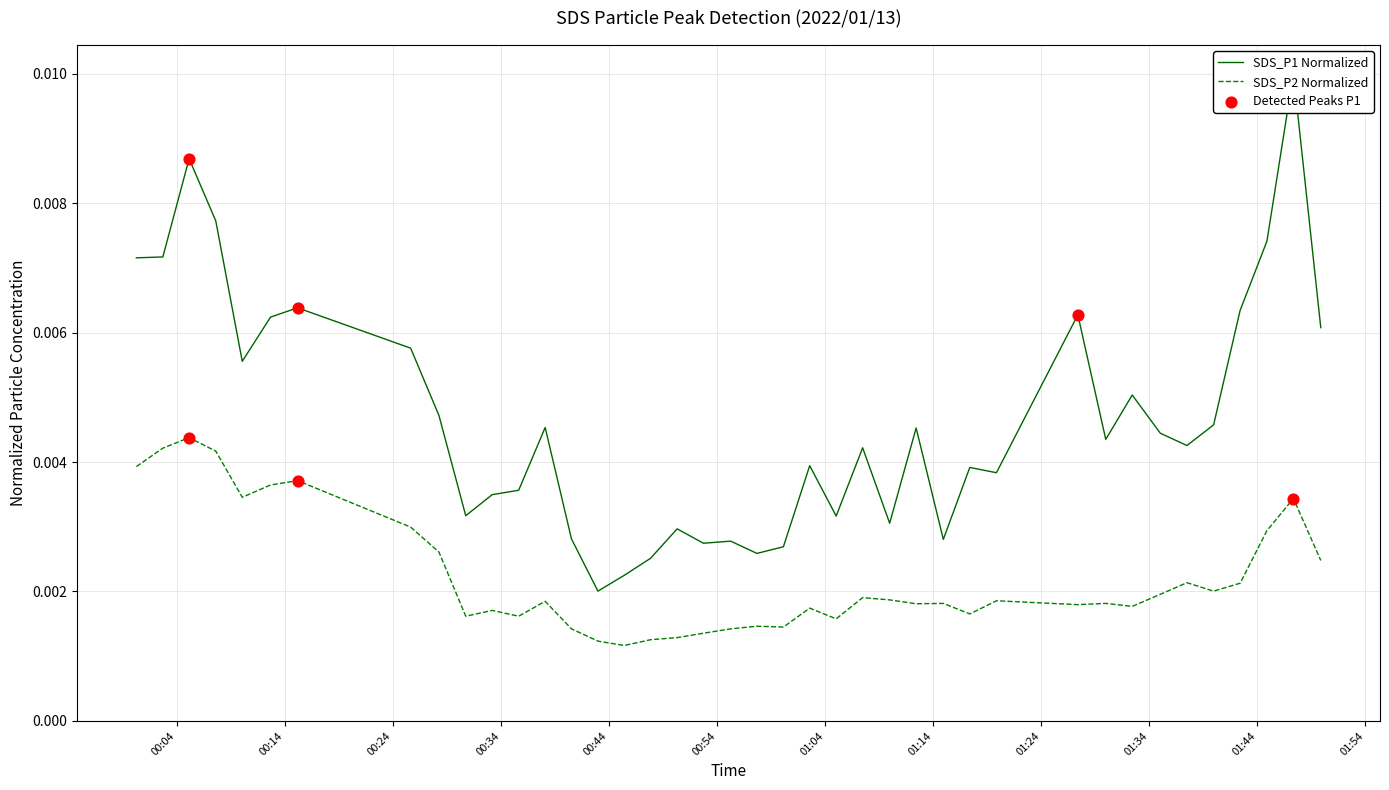

Which series has the largest Y range (max minus min)?

SDS_P1